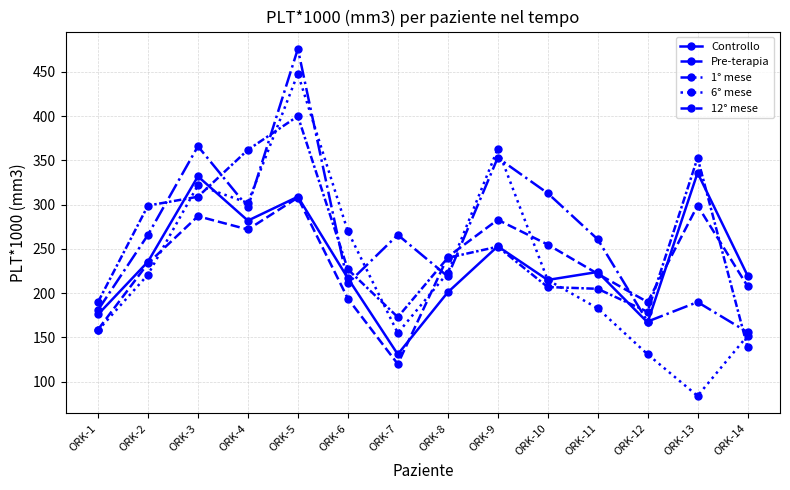

Which category has the lowest value in the Controllo series?

ORK-7